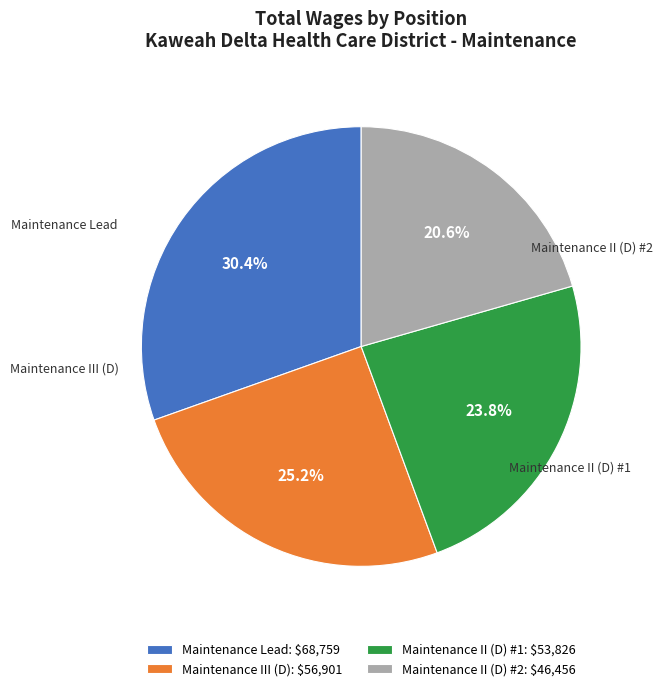

Is there any slice that represents more than half of the pie?

No